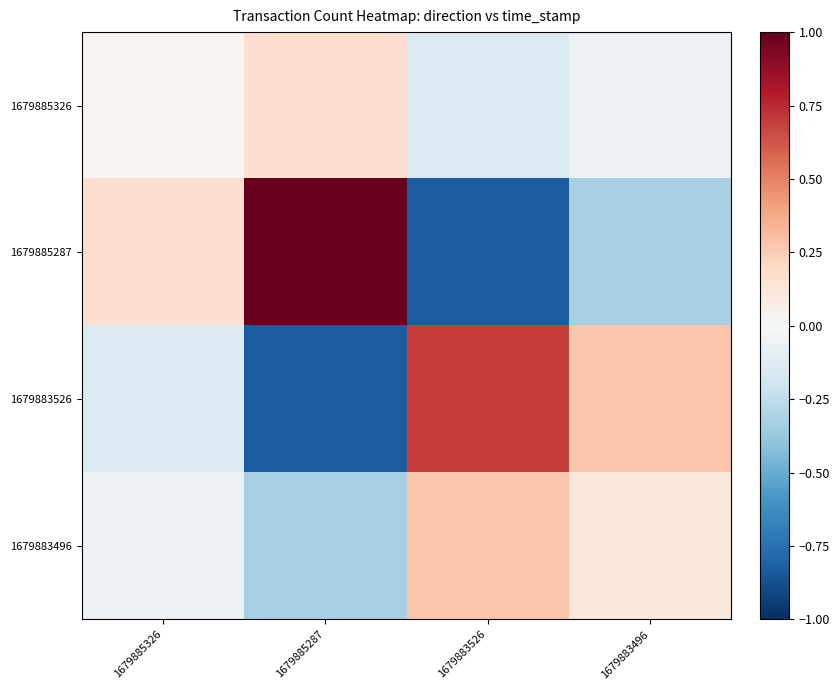

Rank the series by their maximum value, from highest to lowest.

1679885287, 1679883526, 1679883496, 1679885326